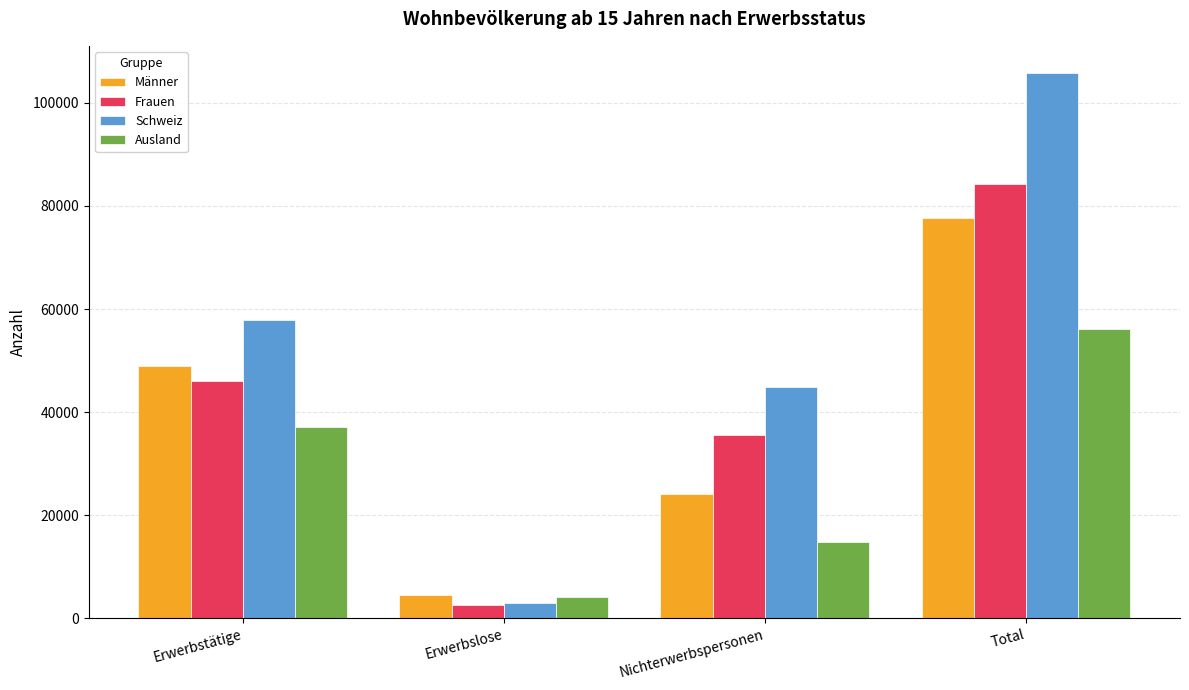

Are the bars grouped side by side (vs. stacked)?

Yes